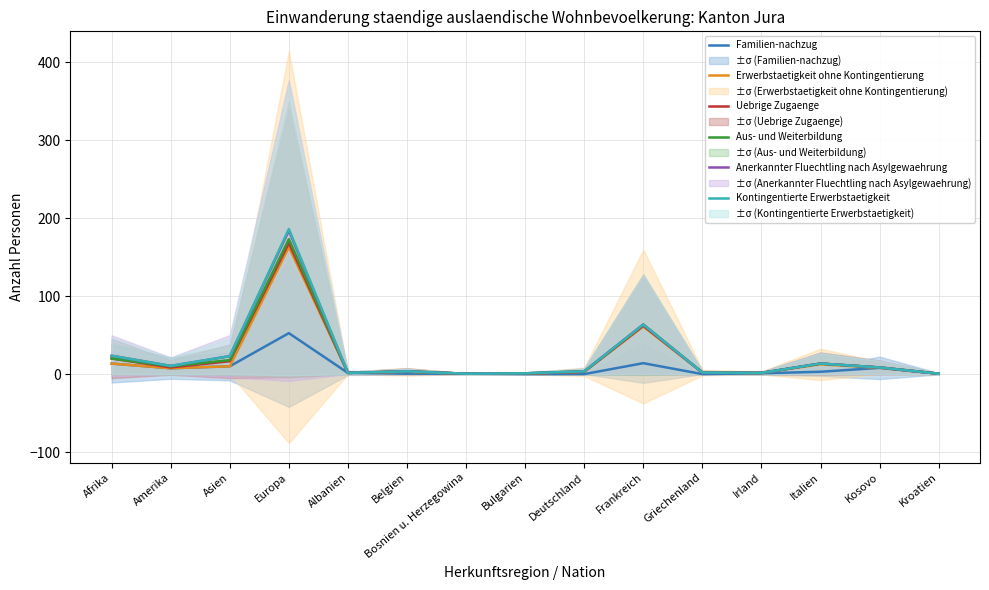

At which label does Anerkannter Fluechtling nach Asylgewaehrung reach its peak?

Europa